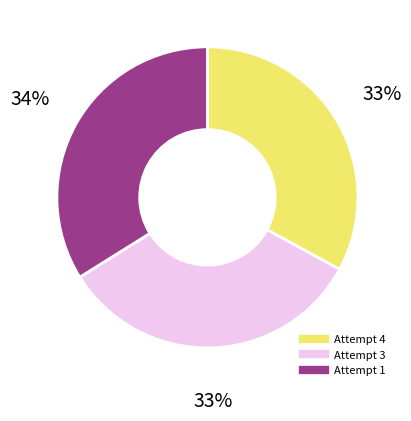

How many segments does this pie chart have?

3